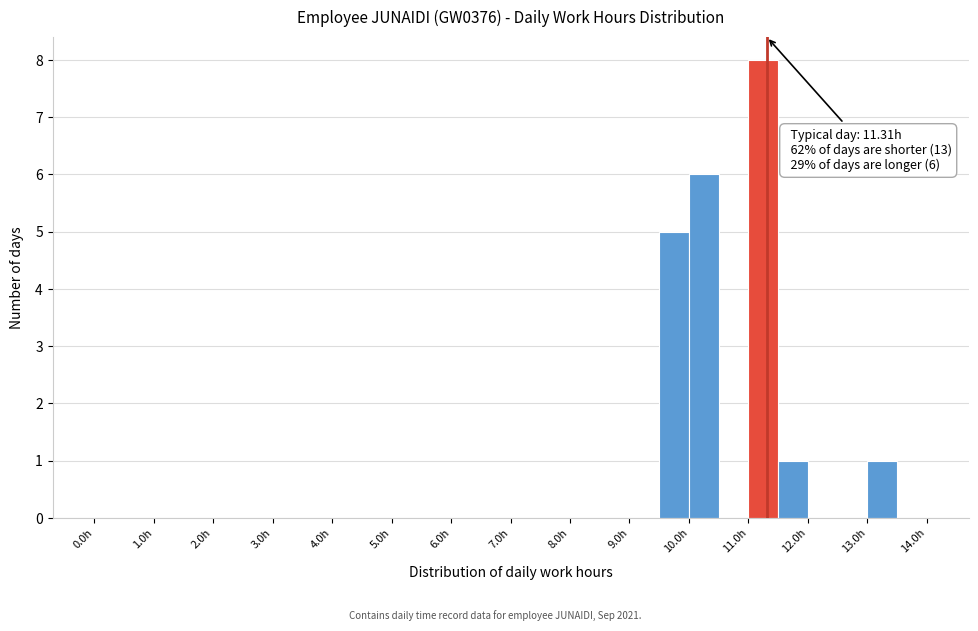

Which range on the x-axis has the tallest bar?

11.0 to 11.5